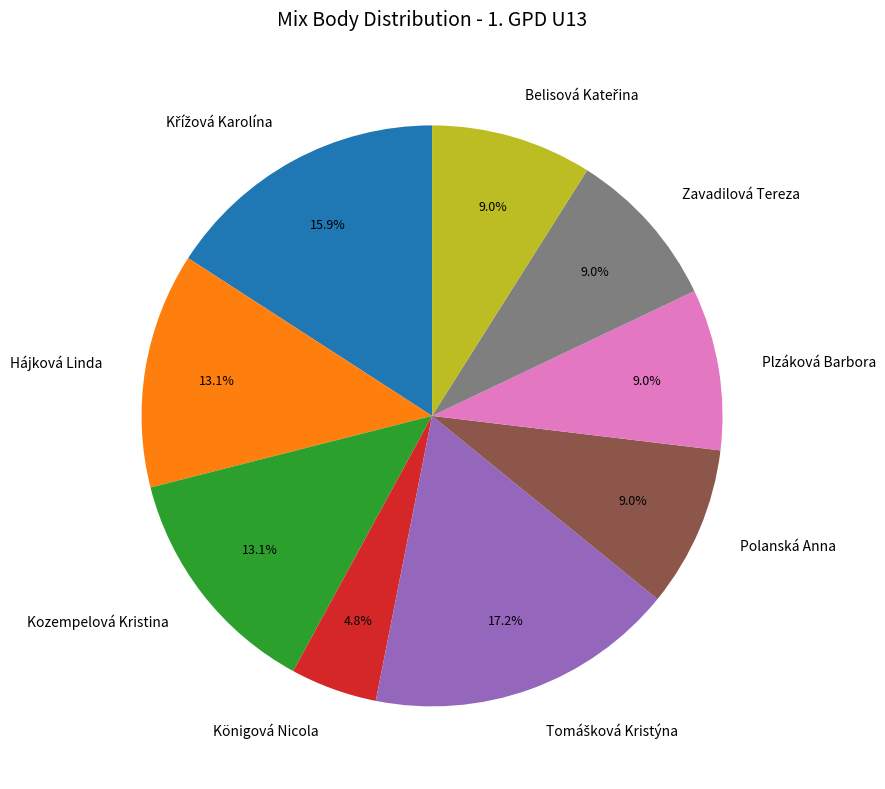

Does Kozempelová Kristina account for over 50% of the chart?

No